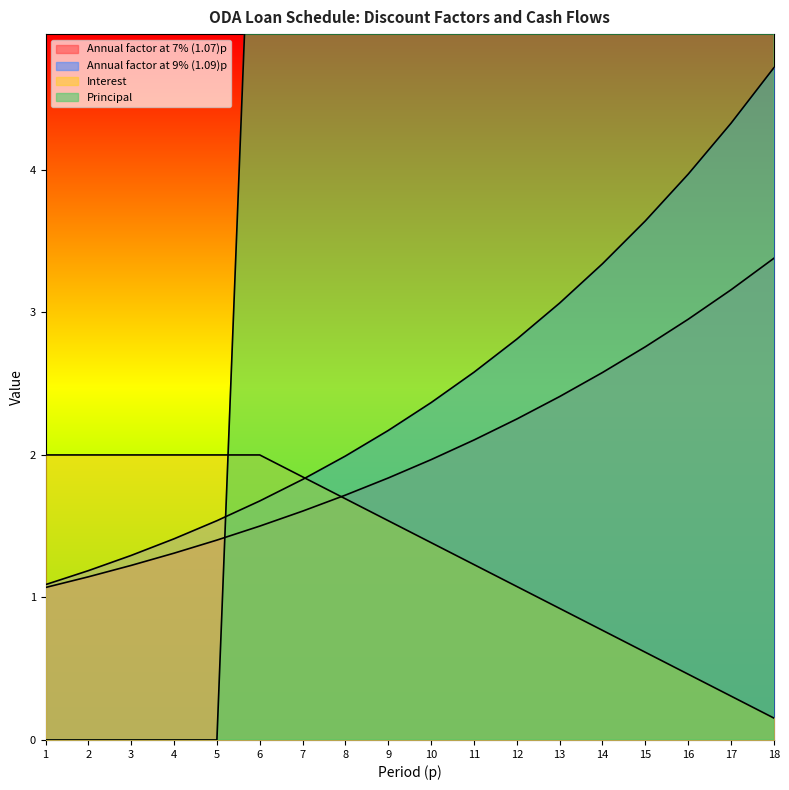

True or false: Interest has a value of 0.5 at 10.

False